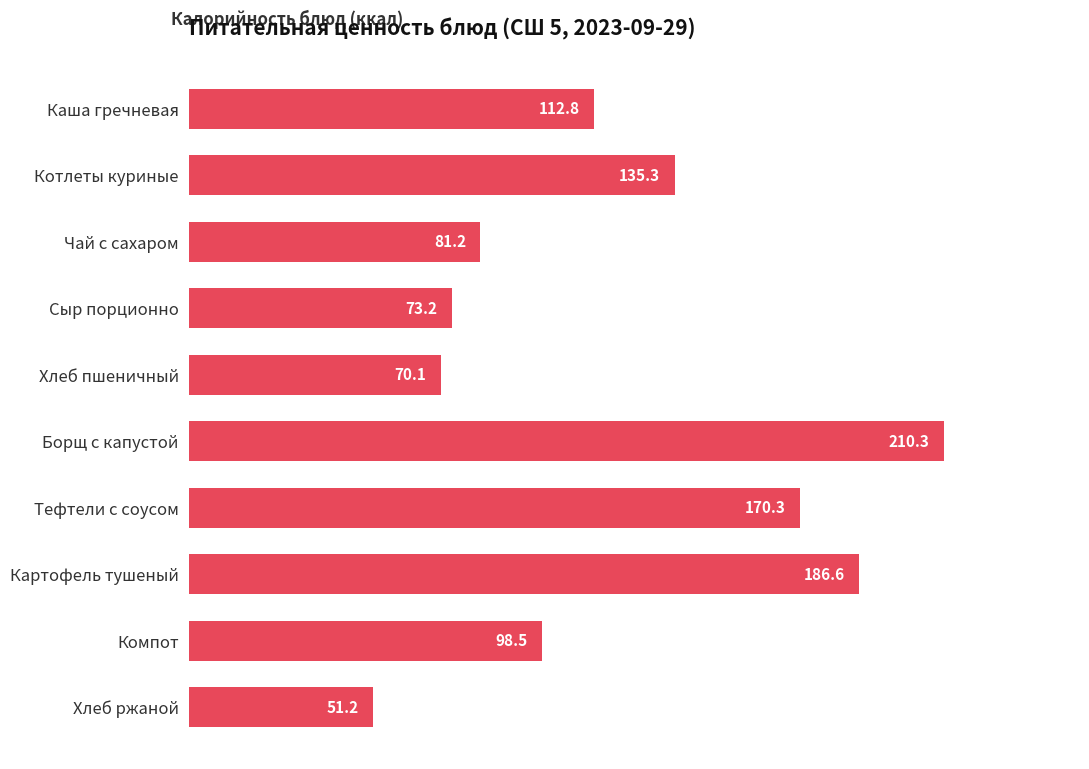

What position from the top is Каша гречневая?

1